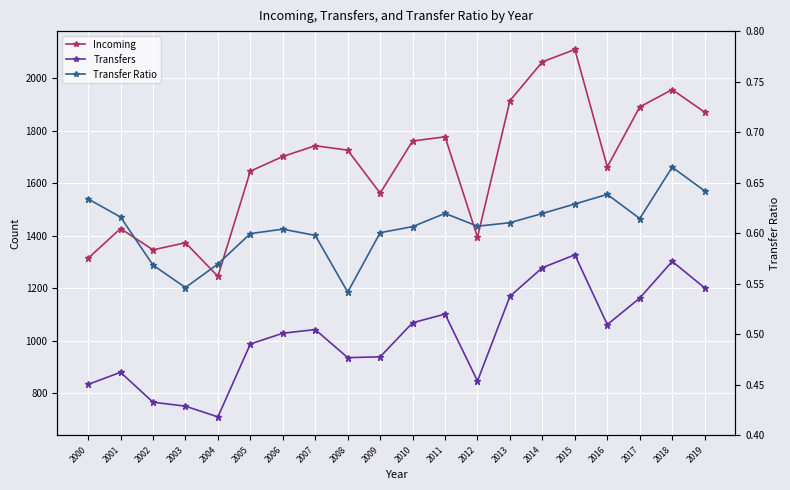

Between 2007 and 2011, which series saw the biggest shift?

Transfers